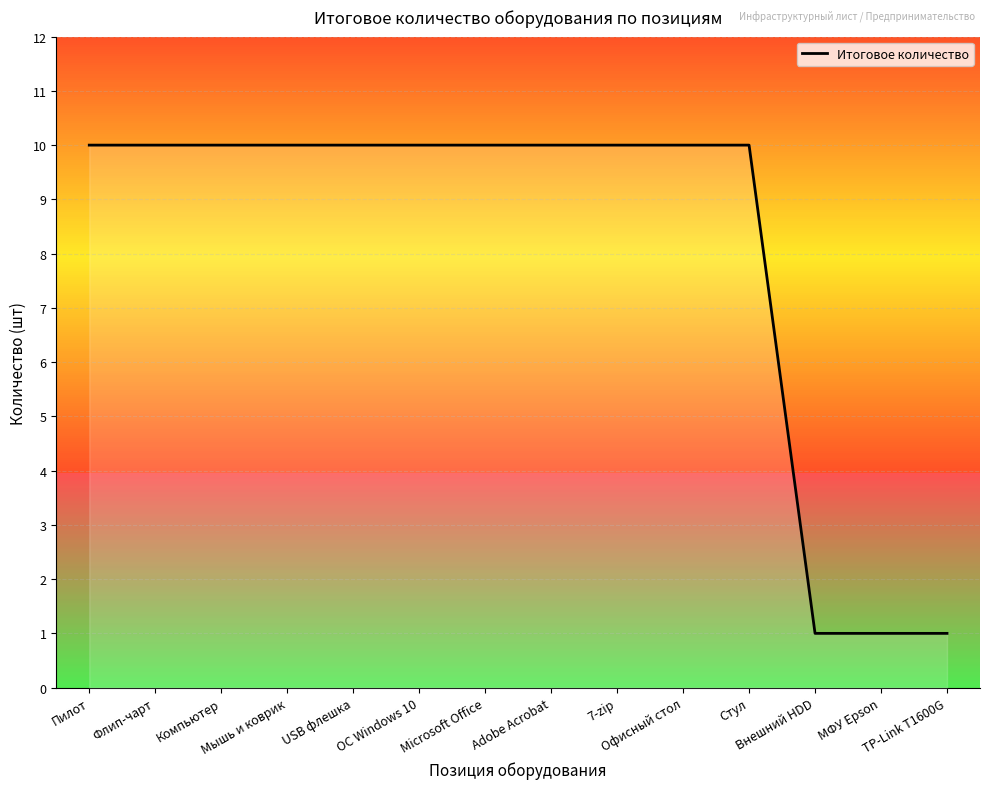

How many values are between 10 and 11?

11